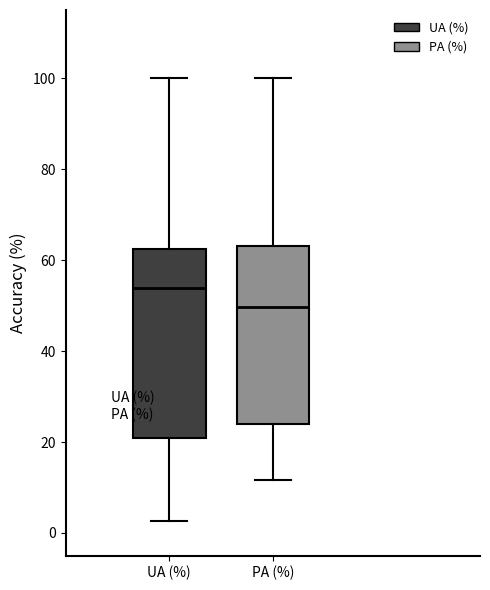

Reading left to right, transcribe this box plot: for each box, give where its median line is, the range the box spans, and where its two whiskers end, as read against the y-axis. The values are not printed on the chart, so give them approximately, as read against the axis.

UA (%): median 54, box 20 to 62, whiskers 2 to 100
PA (%): median 50, box 24 to 64, whiskers 12 to 100